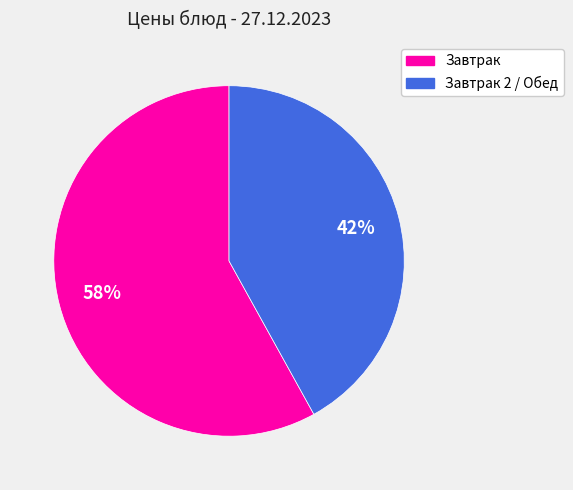

Is there any slice that represents more than half of the pie?

Yes